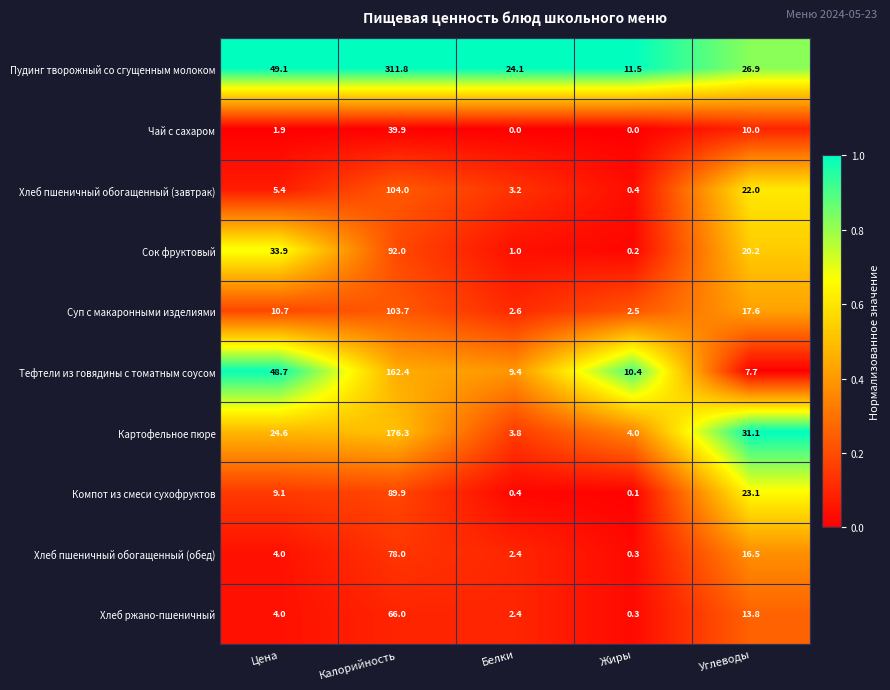

Rank the series by their maximum value, from highest to lowest.

Пудинг творожный со сгущенным молоком, Картофельное пюре, Тефтели из говядины с томатным соусом, Хлеб пшеничный обогащенный (завтрак), Суп с макаронными изделиями, Сок фруктовый, Компот из смеси сухофруктов, Хлеб пшеничный обогащенный (обед), Хлеб ржано-пшеничный, Чай с сахаром